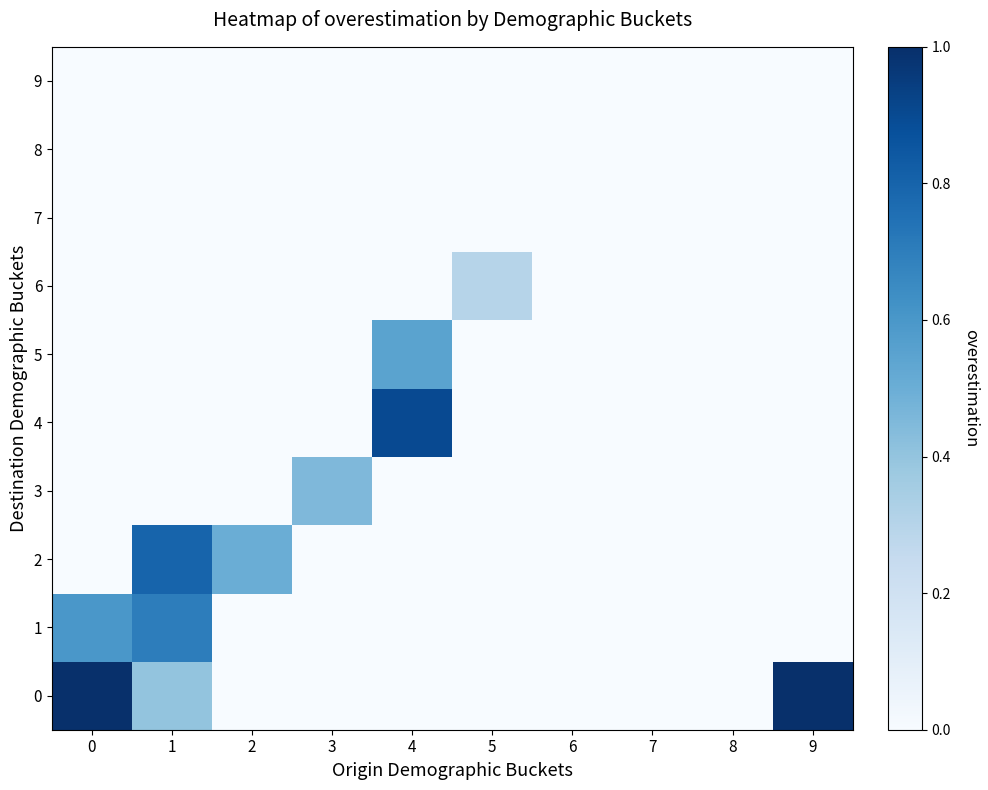

Reading left to right, extract all data points from this chart.

0: 0=1.0	1=0.4	2=0.0	3=0.0	4=0.0	5=0.0	6=0.0	7=0.0	8=0.0	9=1.0
1: 0=0.6	1=0.7	2=0.0	3=0.0	4=0.0	5=0.0	6=0.0	7=0.0	8=0.0	9=0.0
2: 0=0.0	1=0.8	2=0.5	3=0.0	4=0.0	5=0.0	6=0.0	7=0.0	8=0.0	9=0.0
3: 0=0.0	1=0.0	2=0.0	3=0.5	4=0.0	5=0.0	6=0.0	7=0.0	8=0.0	9=0.0
4: 0=0.0	1=0.0	2=0.0	3=0.0	4=0.9	5=0.0	6=0.0	7=0.0	8=0.0	9=0.0
5: 0=0.0	1=0.0	2=0.0	3=0.0	4=0.6	5=0.0	6=0.0	7=0.0	8=0.0	9=0.0
6: 0=0.0	1=0.0	2=0.0	3=0.0	4=0.0	5=0.3	6=0.0	7=0.0	8=0.0	9=0.0
7: 0=0.0	1=0.0	2=0.0	3=0.0	4=0.0	5=0.0	6=0.0	7=0.0	8=0.0	9=0.0
8: 0=0.0	1=0.0	2=0.0	3=0.0	4=0.0	5=0.0	6=0.0	7=0.0	8=0.0	9=0.0
9: 0=0.0	1=0.0	2=0.0	3=0.0	4=0.0	5=0.0	6=0.0	7=0.0	8=0.0	9=0.0